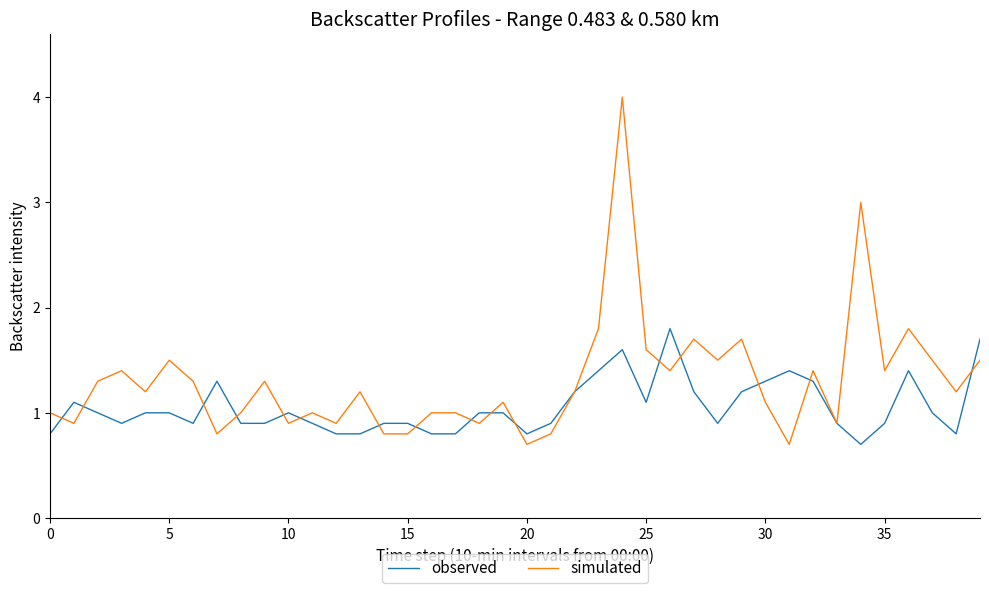

Rank the series by their maximum value, from highest to lowest.

simulated, observed